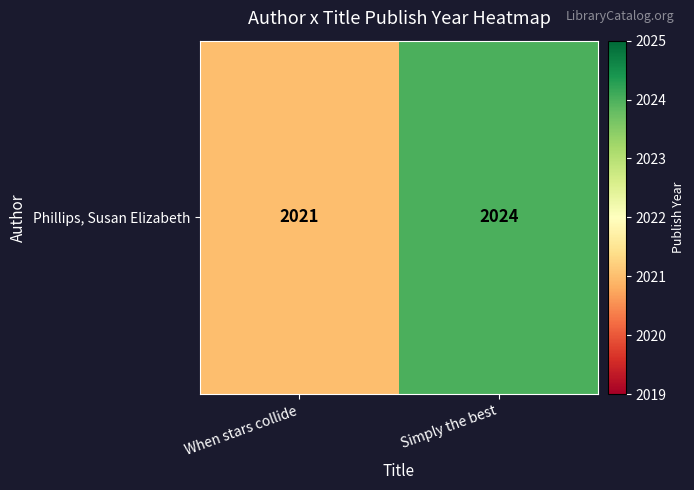

Approximately how many times larger is the value at When stars collide compared to Simply the best?

1.0